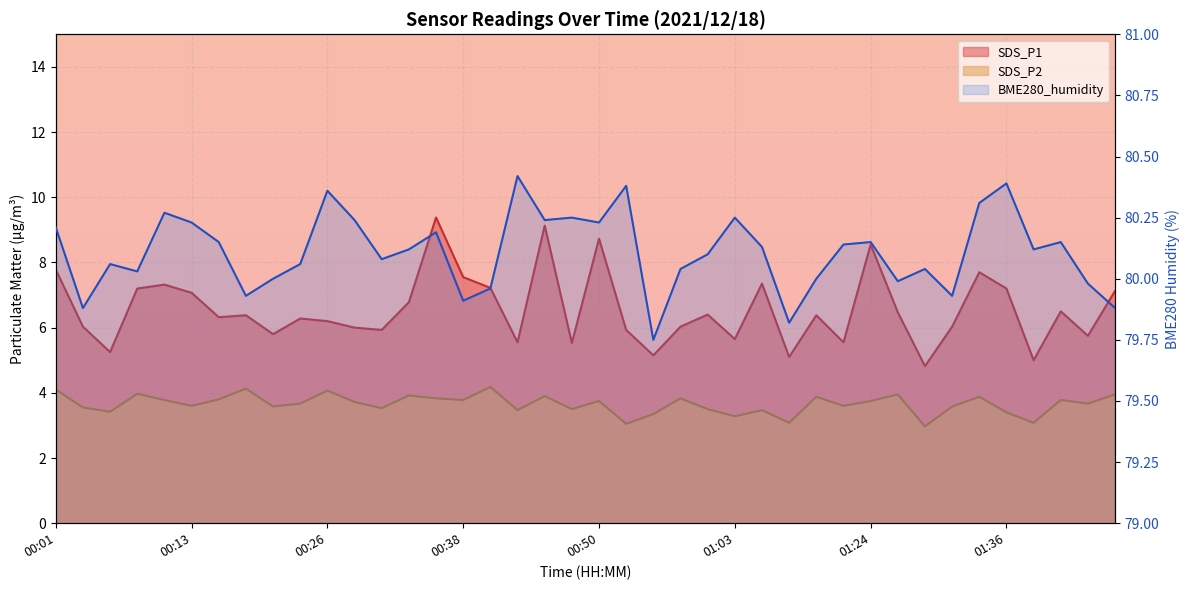

At which label does SDS_P1 reach its minimum?

01:28